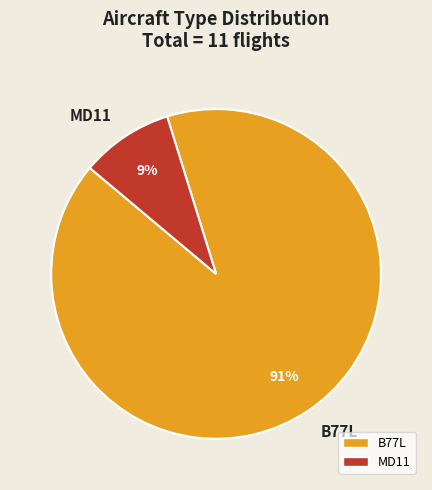

Is the sum of MD11 and B77L greater than half?

Yes